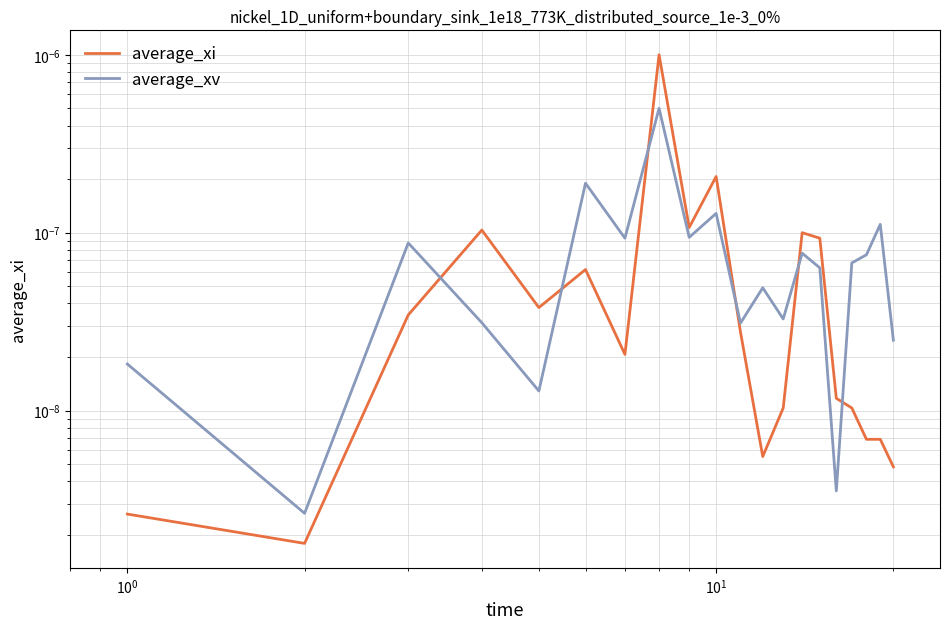

What are all the series names shown in the legend?

average_xi, average_xv